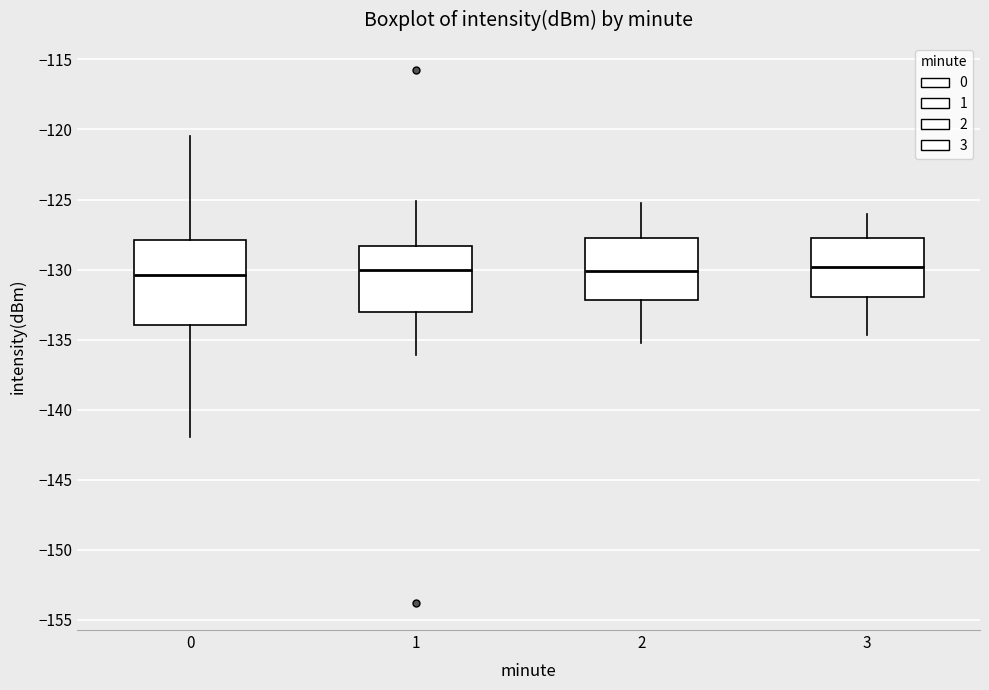

Reading left to right, transcribe this box plot: for each box, give where its median line is, the range the box spans, and where its two whiskers end, as read against the y-axis. The values are not printed on the chart, so give them approximately, as read against the axis.

0: median -130.5, box -134.0 to -128.0, whiskers -142.0 to -120.5
1: median -130.0, box -133.0 to -128.5, whiskers -136.0 to -125.0
2: median -130.0, box -132.0 to -127.5, whiskers -135.0 to -125.0
3: median -130.0, box -132.0 to -128.0, whiskers -134.5 to -126.0